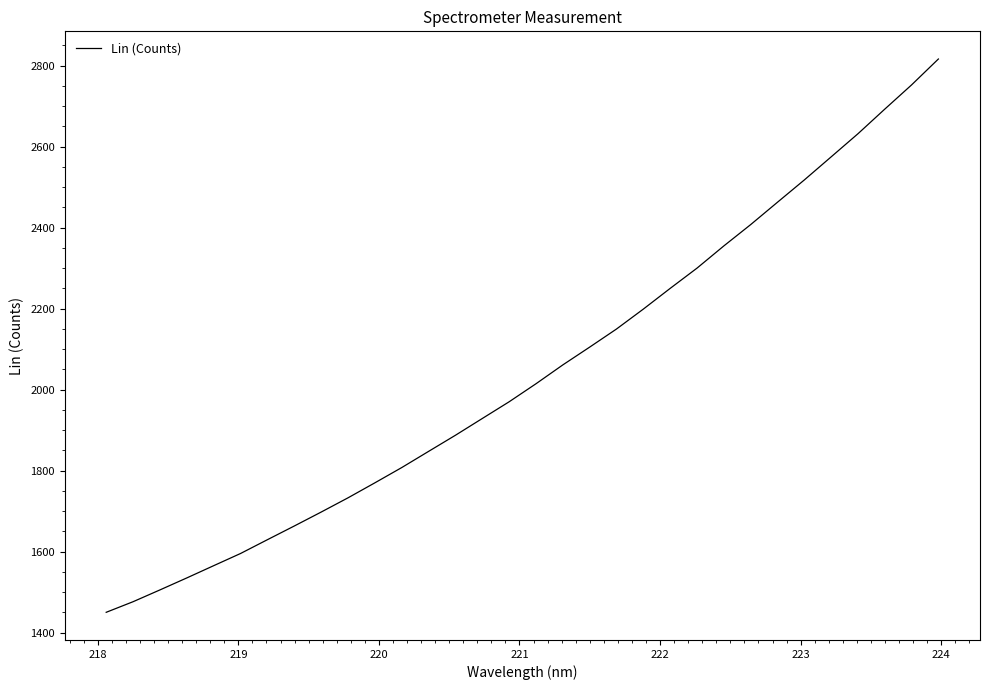

What is the smallest value displayed?

1449.9